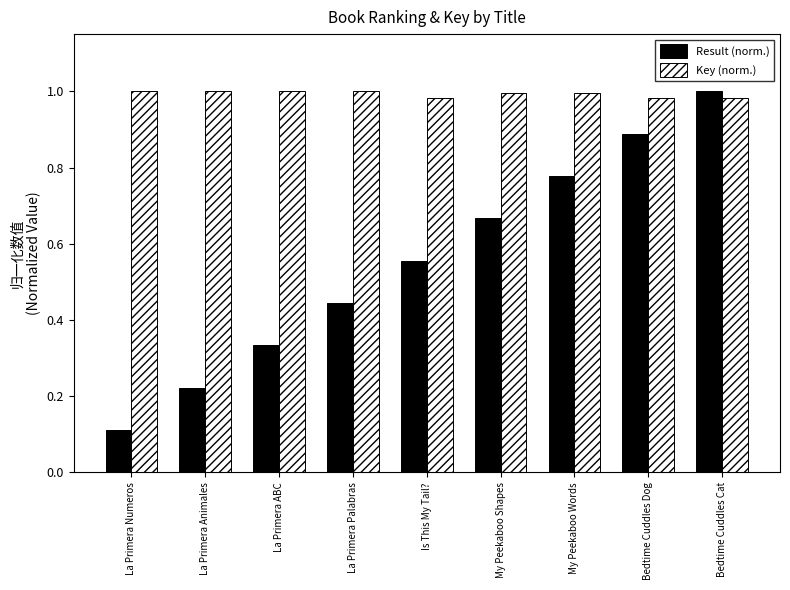

At My Peekaboo Words, list the series in order from smallest to largest.

Result (norm.), Key (norm.)